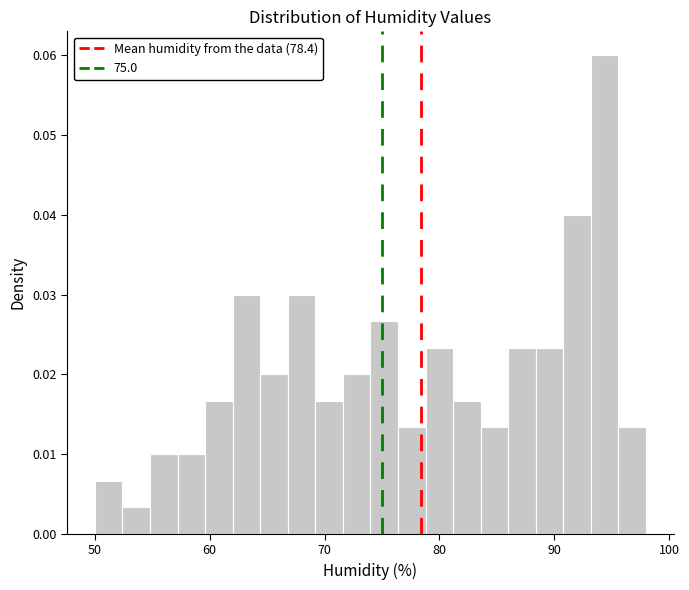

Around what value on the x-axis is the tallest bar? Give the approximate position of its centre, as read against the axis.

94